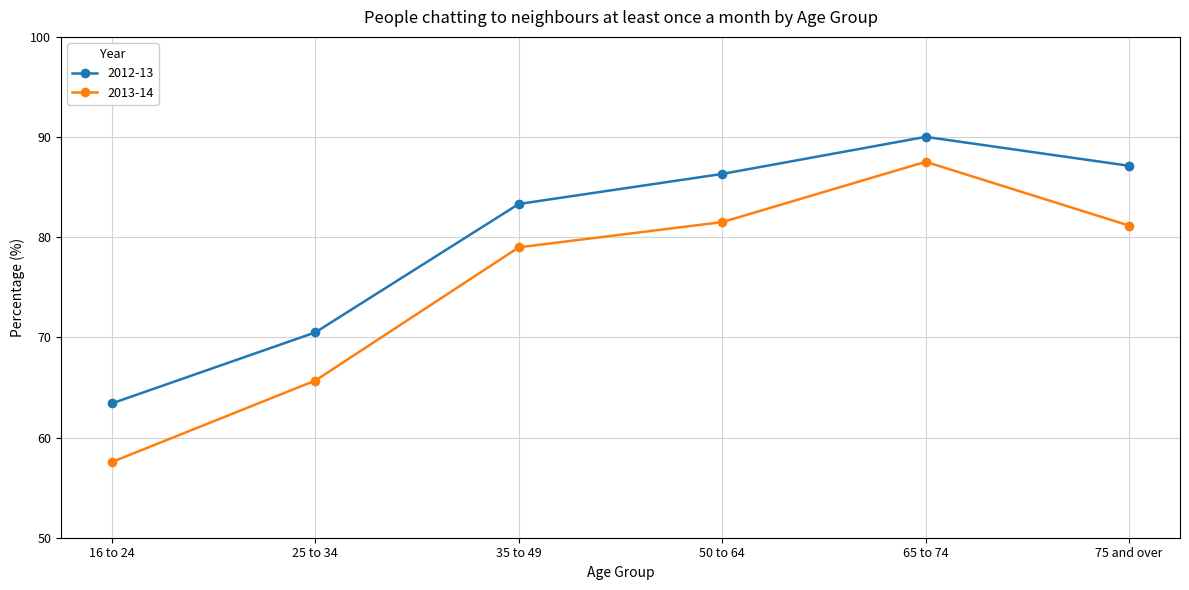

Read the 2012-13 value at 35 to 49.

83.3